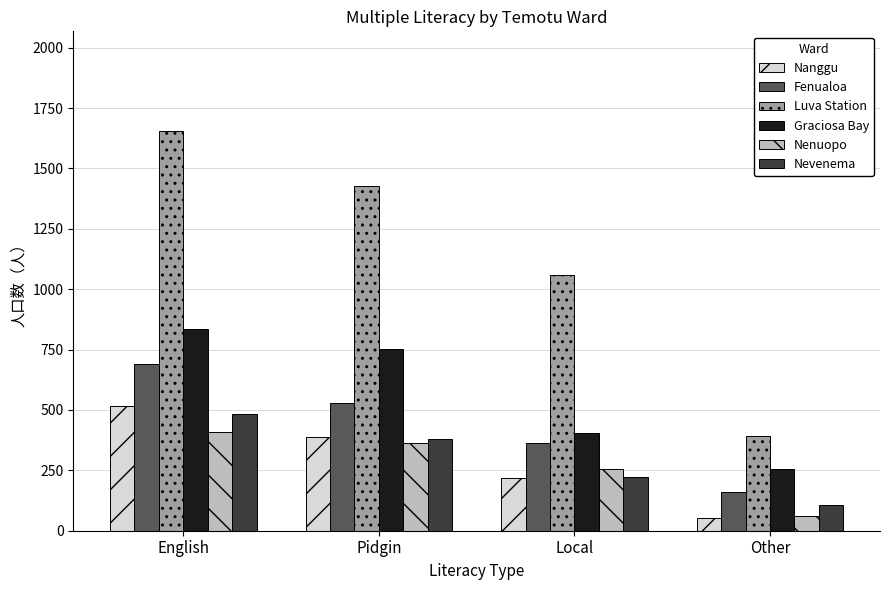

Which category has the lowest value in the Graciosa Bay series?

Other